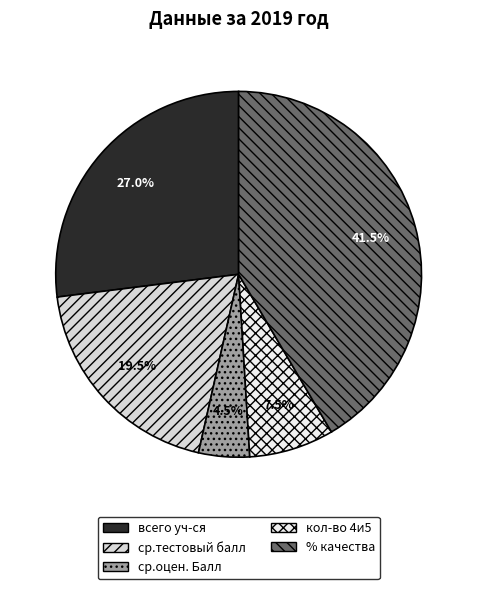

The ср.оцен. Балл slice represents 4% of the pie. True or false?

True